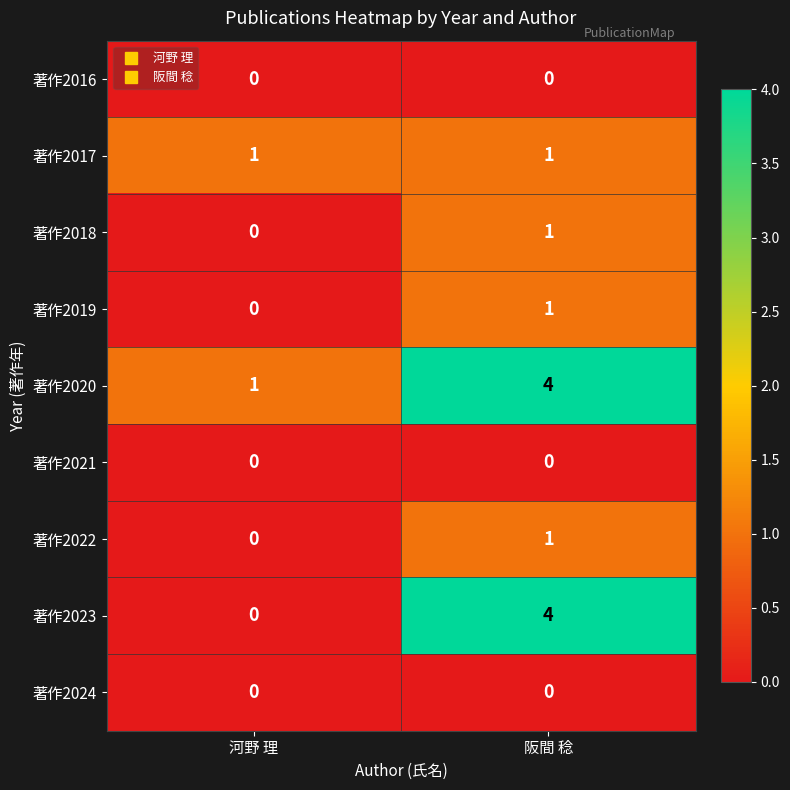

The value of 著作2019 at 阪間 稔 is 1. True or false?

True